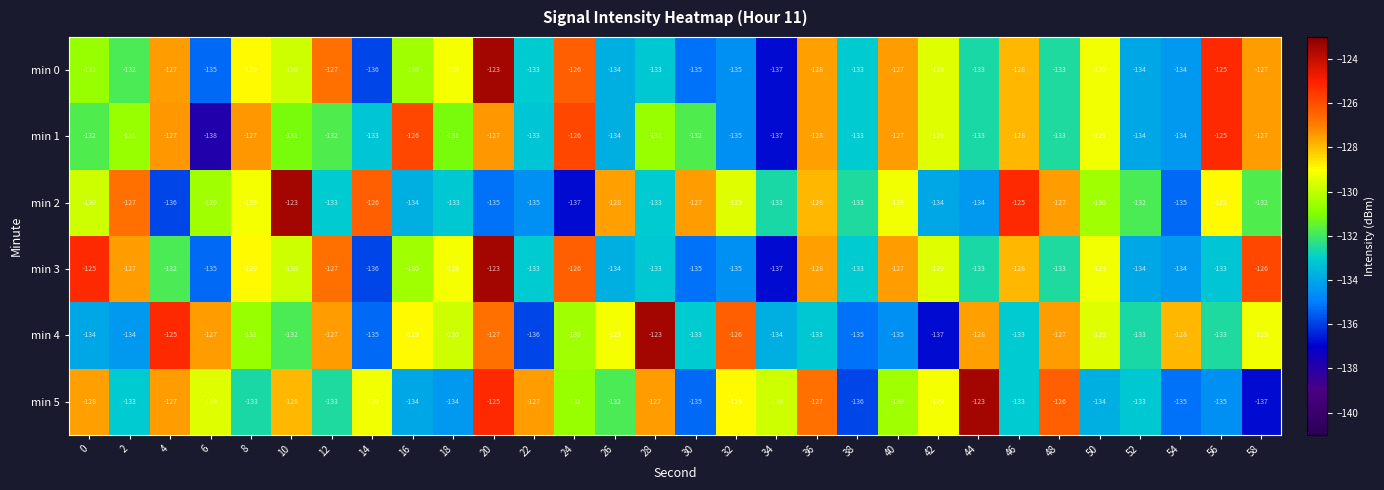

What is the spread (max minus min) of values at 14?

10